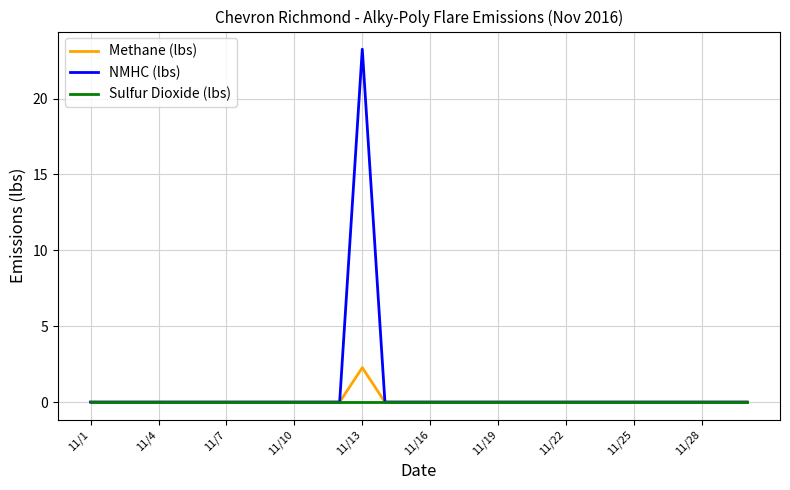

What is the greatest value displayed?

23.2